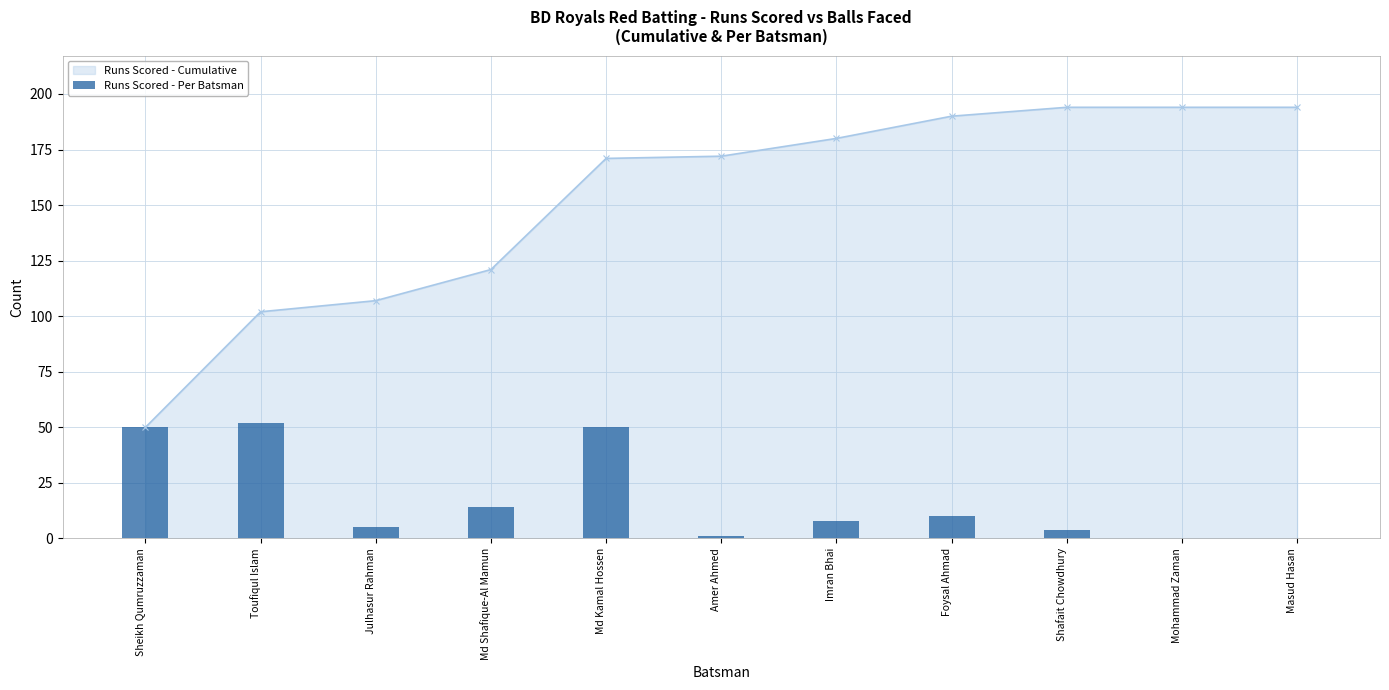

What is the change in value from Toufiqul Islam to Md Shafique-Al Mamun?

-38